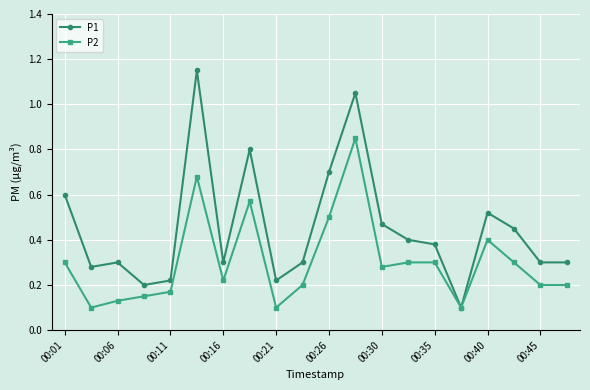

At how many categories does at least one series exceed 0?

20